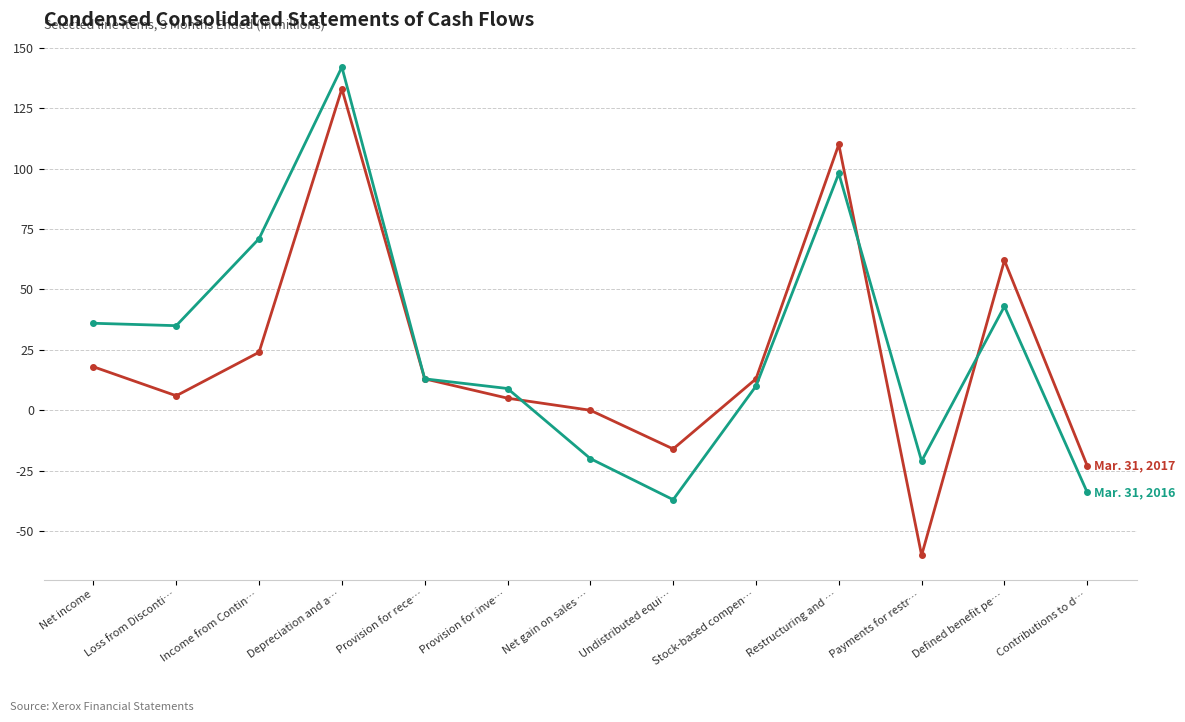

What is the minimum value shown in the chart?

-60